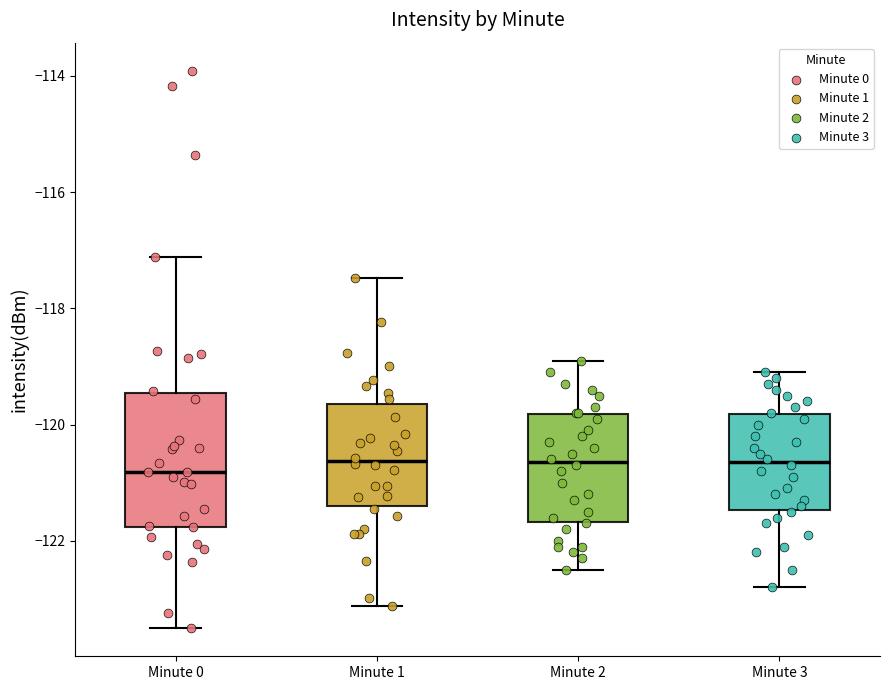

Comparing the boxes themselves (not the whiskers), which one is the tallest?

Minute 0